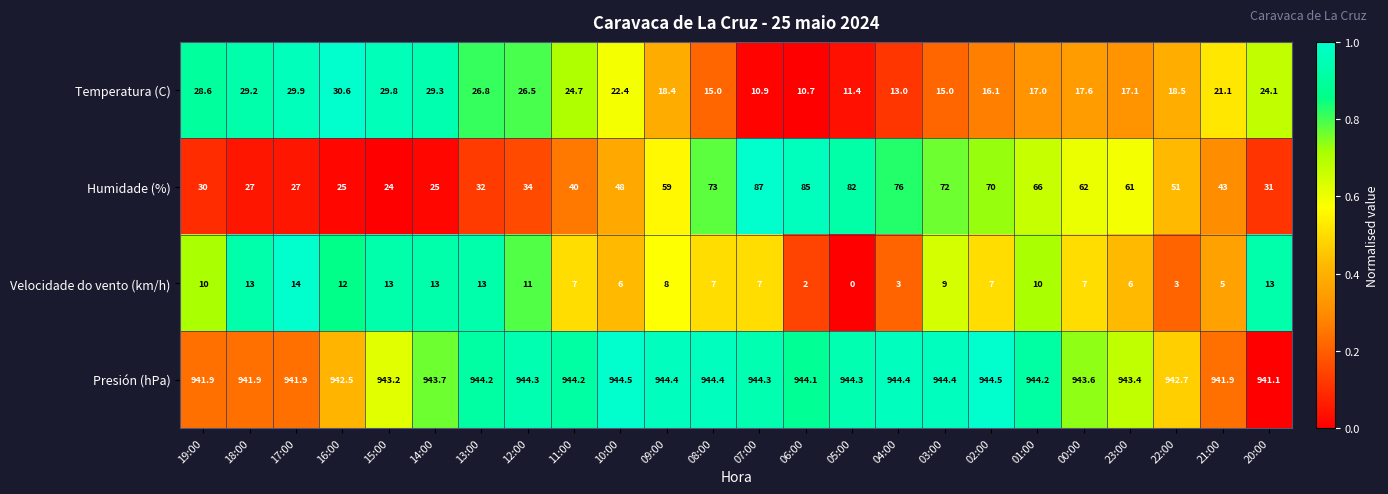

What is the total value across all series at 05:00?

1037.7